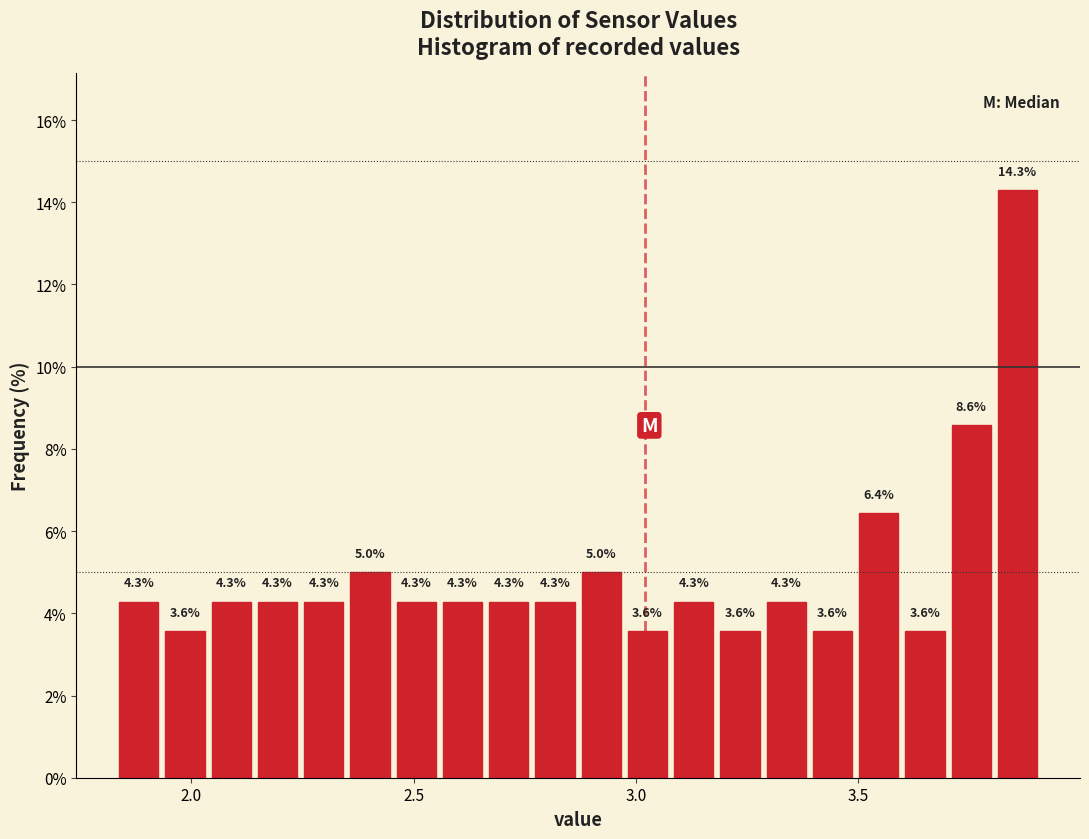

Around what value on the x-axis is the tallest bar? Give the approximate position of its centre, as read against the axis.

3.85